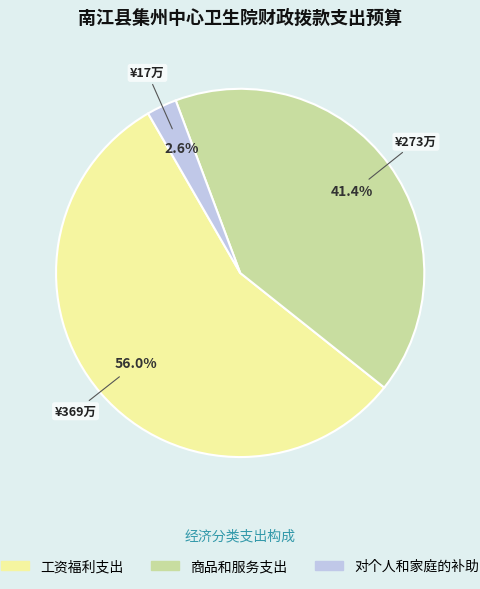

To the nearest percent, what is the average slice percentage?

33%